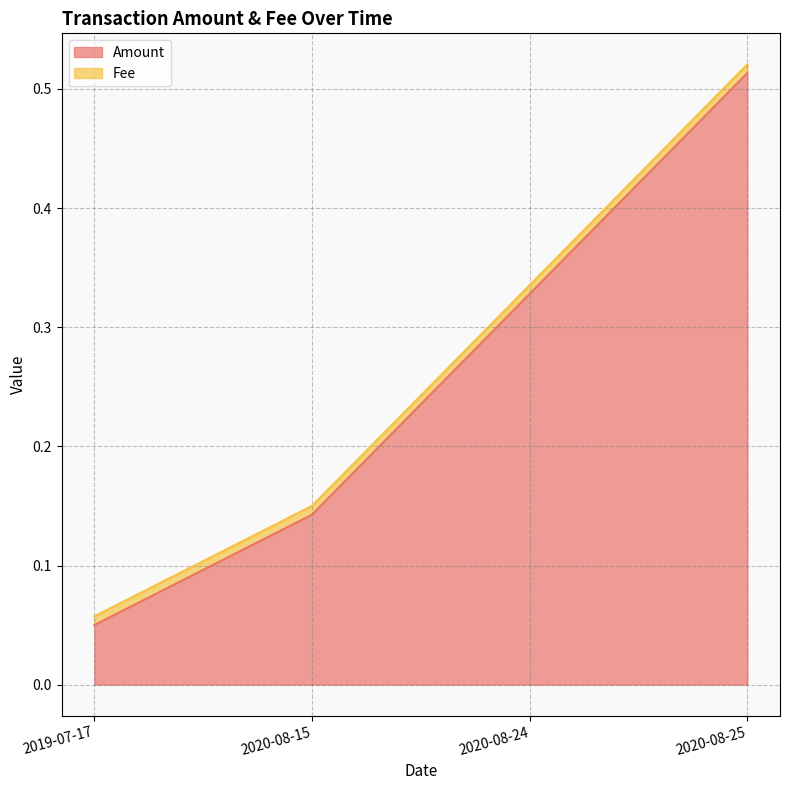

Reading left to right, transcribe all the data shown in this chart.

0.1	0.1	0.3	0.5